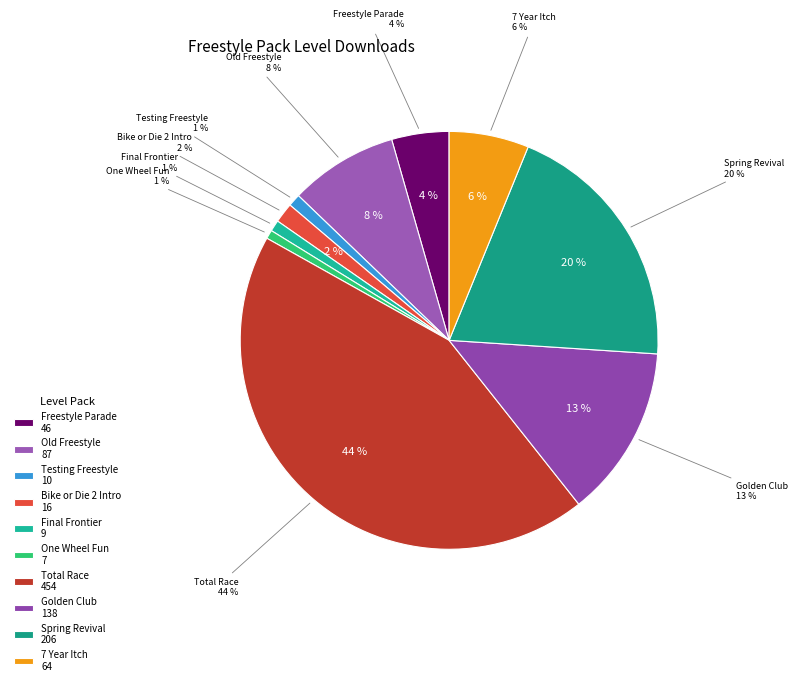

To the nearest percent, what is the difference between the largest and smallest slice percentages?

43%